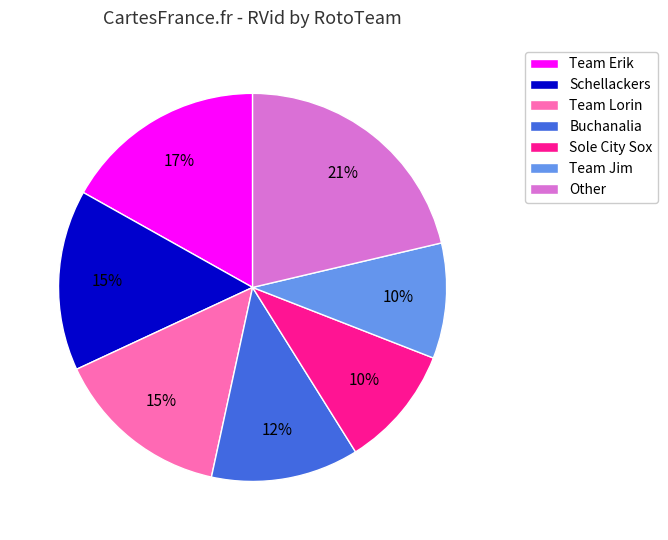

Combined, do Team Jim and Sole City Sox account for over 50%?

No